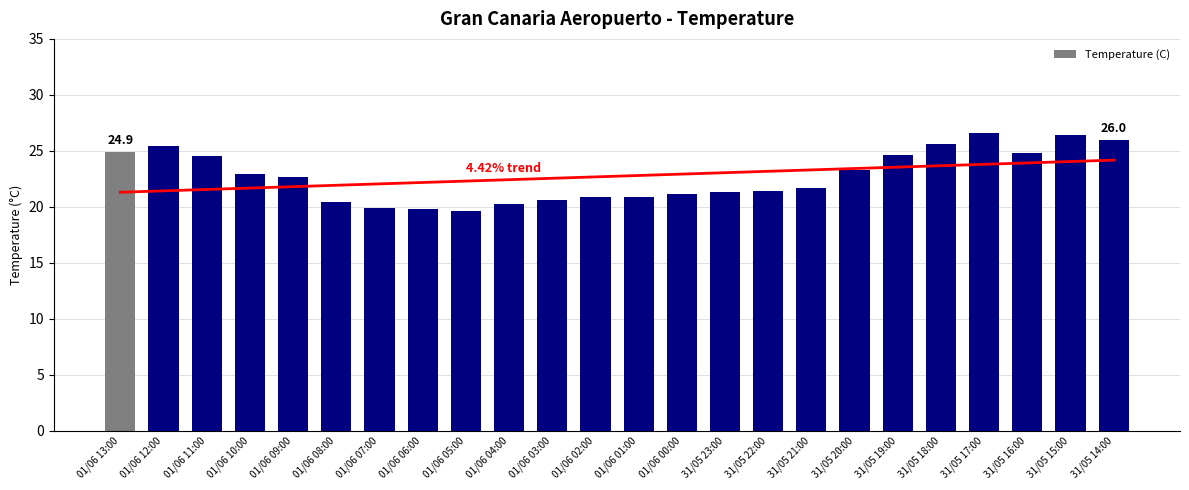

Rank the categories by value from lowest to highest.

01/06 05:00, 01/06 06:00, 01/06 07:00, 01/06 04:00, 01/06 08:00, 01/06 03:00, 01/06 02:00, 01/06 01:00, 01/06 00:00, 31/05 23:00, 31/05 22:00, 31/05 21:00, 01/06 09:00, 01/06 10:00, 31/05 20:00, 01/06 11:00, 31/05 19:00, 31/05 16:00, 01/06 13:00, 01/06 12:00, 31/05 18:00, 31/05 14:00, 31/05 15:00, 31/05 17:00